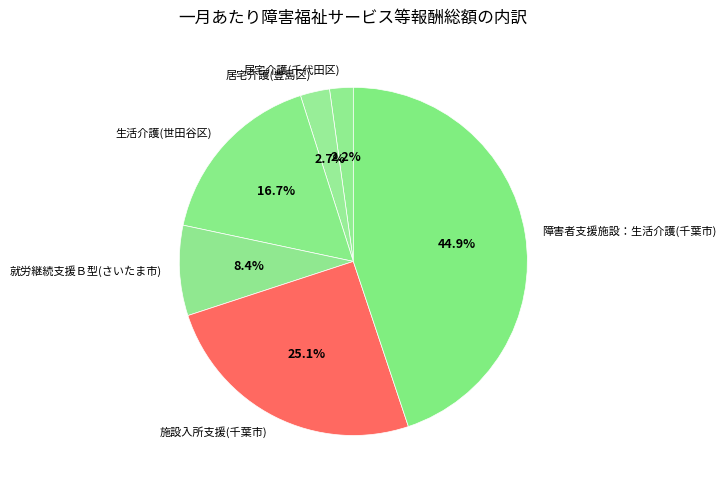

What is the largest slice in the pie chart?

障害者支援施設：生活介護(千葉市)